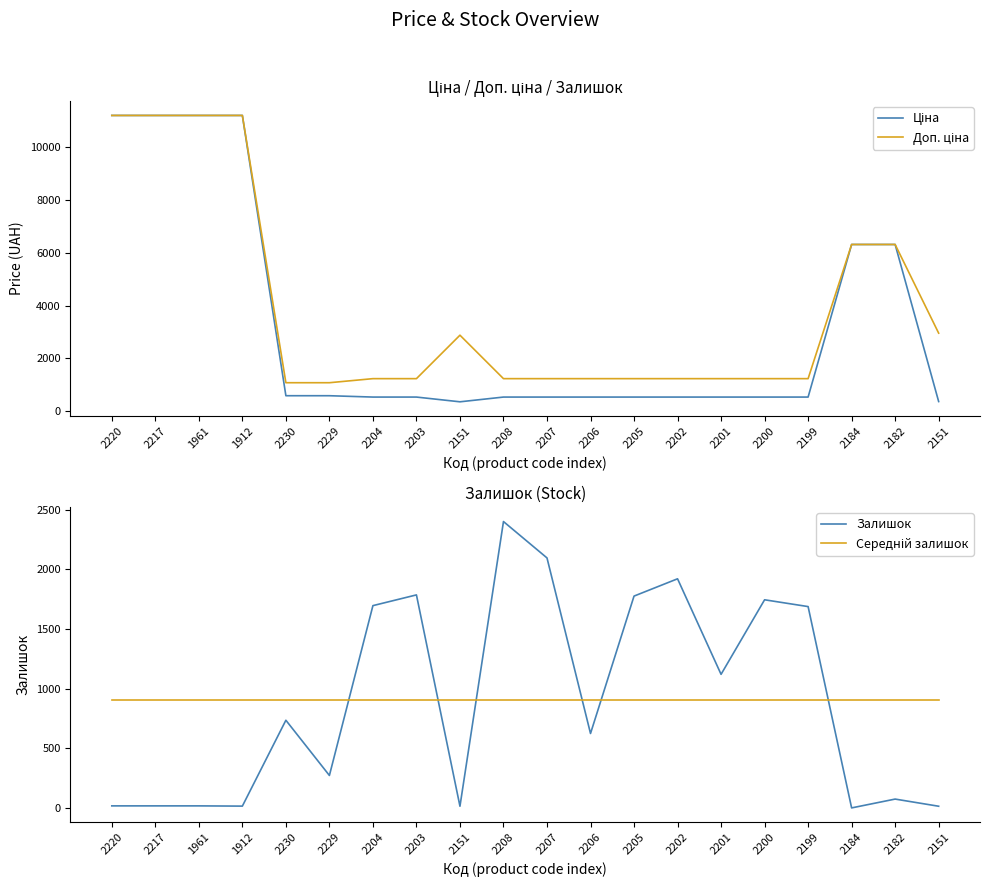

How many lines are shown in the chart?

4